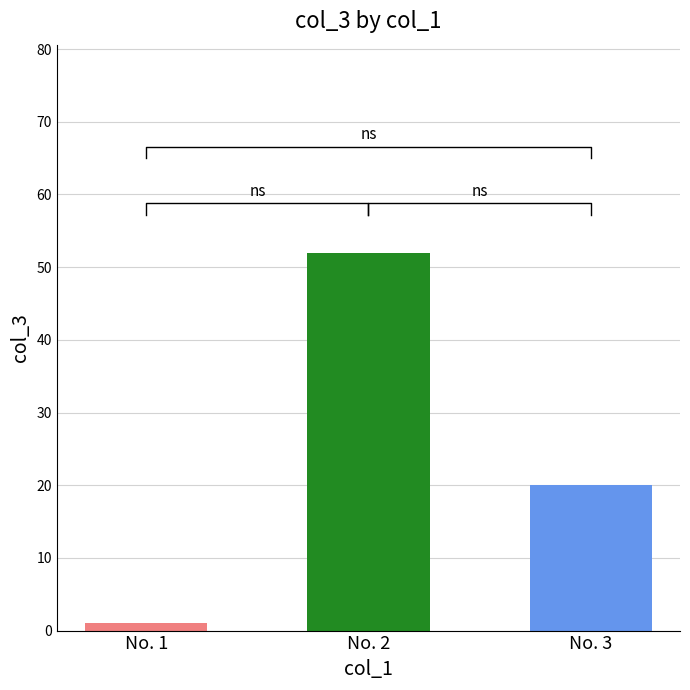

What is the difference between the maximum and minimum values?

51